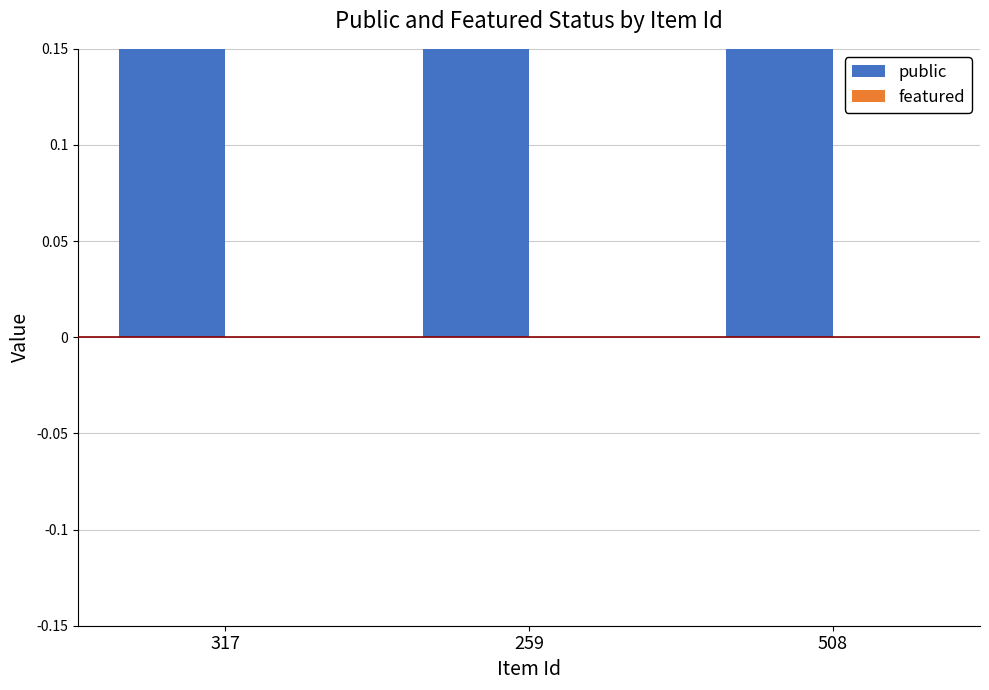

At which category does the chart reach its minimum across all series?

317